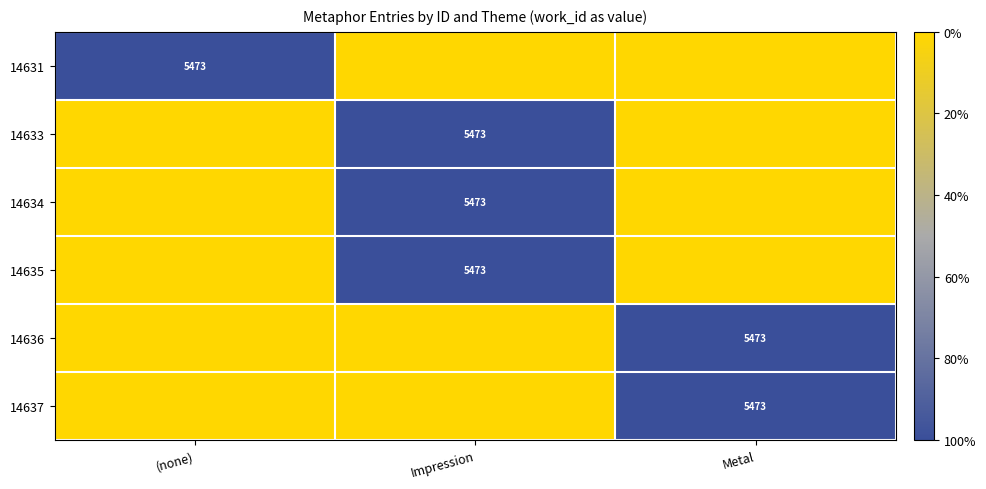

Is it true that 14636 equals 2621 at Metal?

False